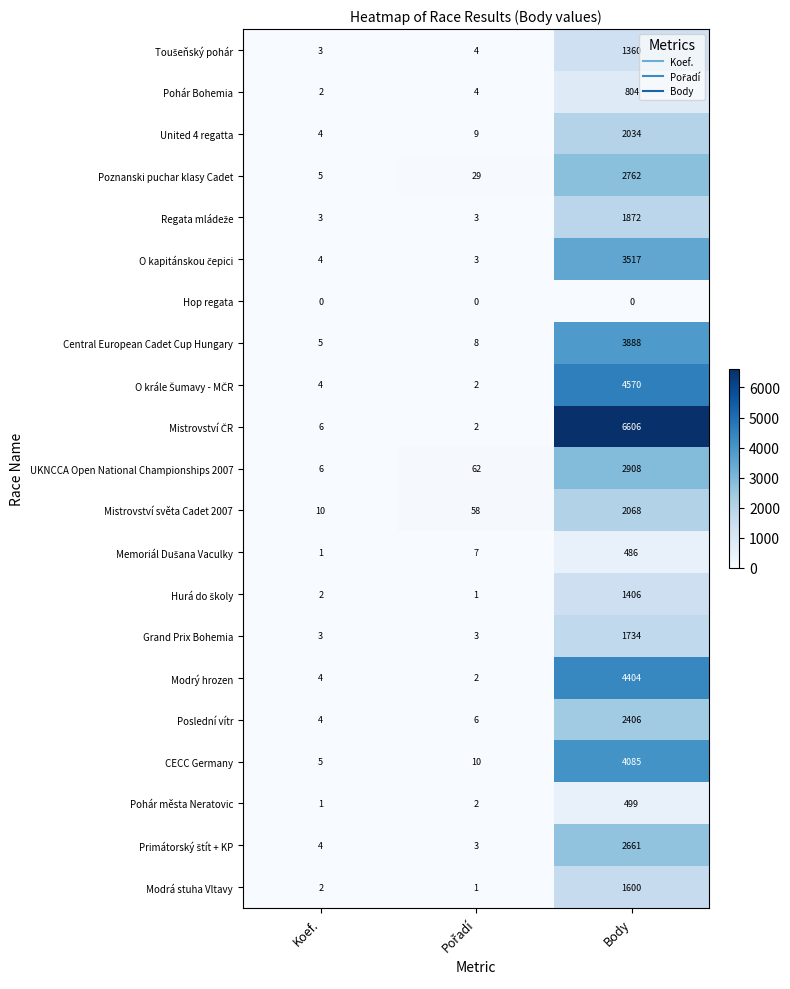

What is the difference between the highest and lowest values at Koef.?

10